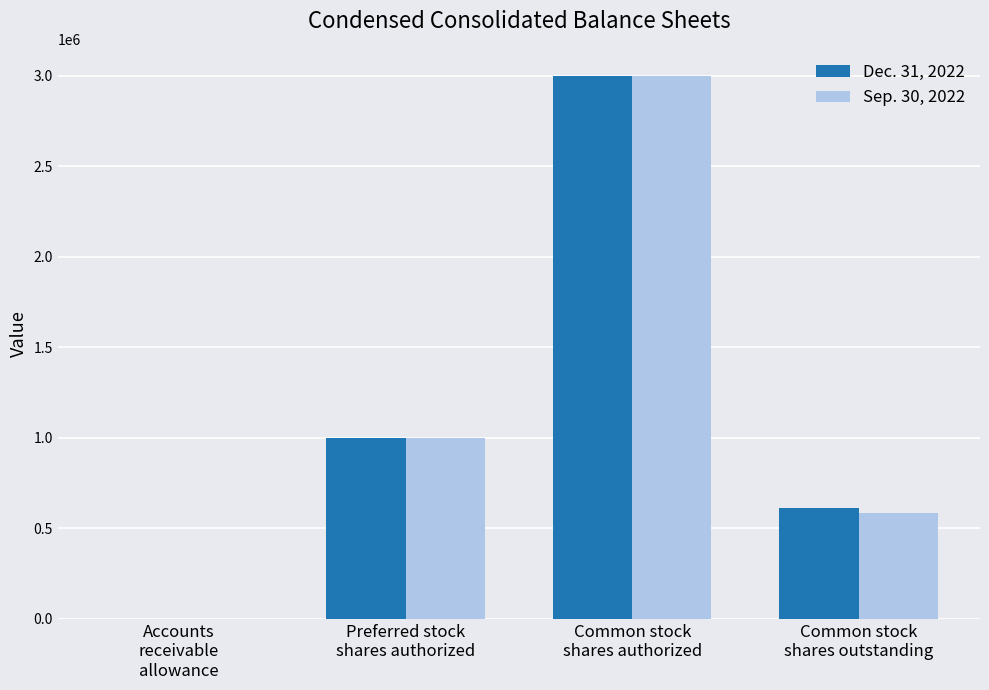

How many groups of bars are there?

4